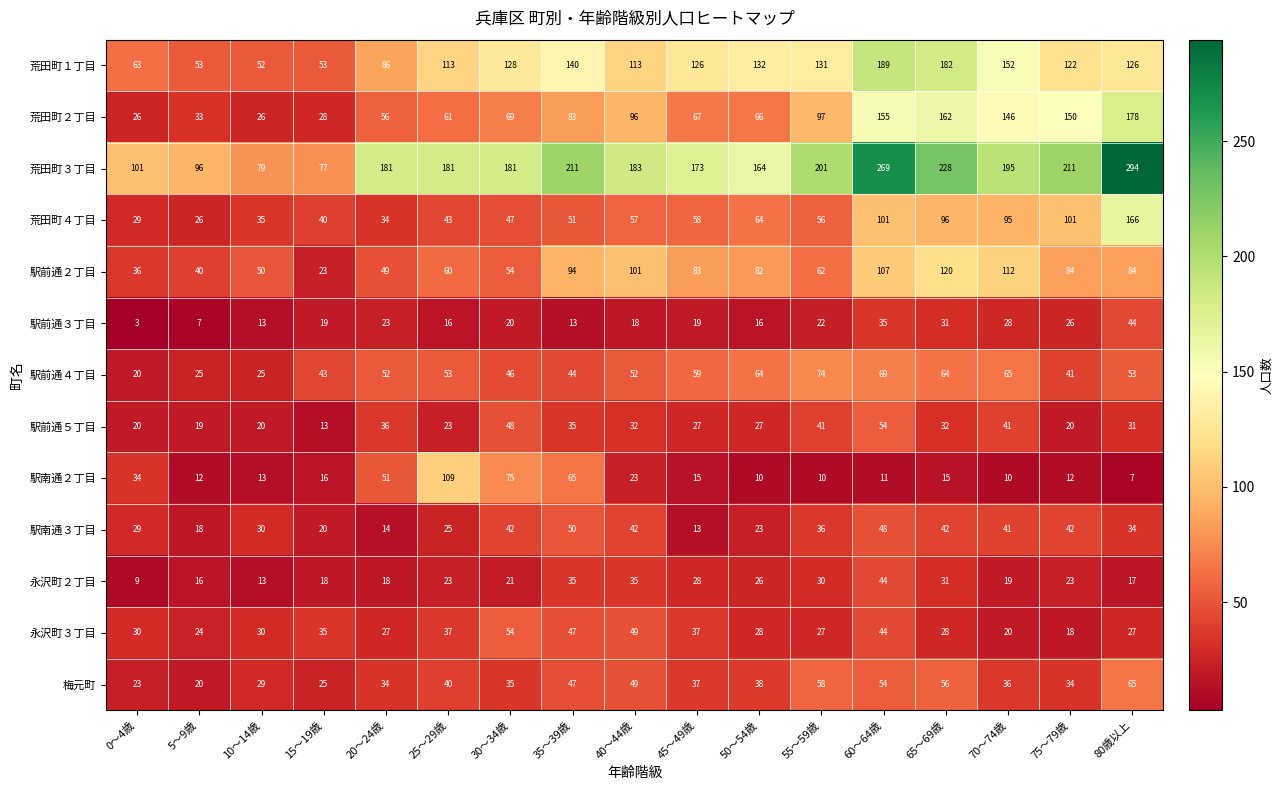

Which series has the largest range (max minus min)?

荒田町３丁目